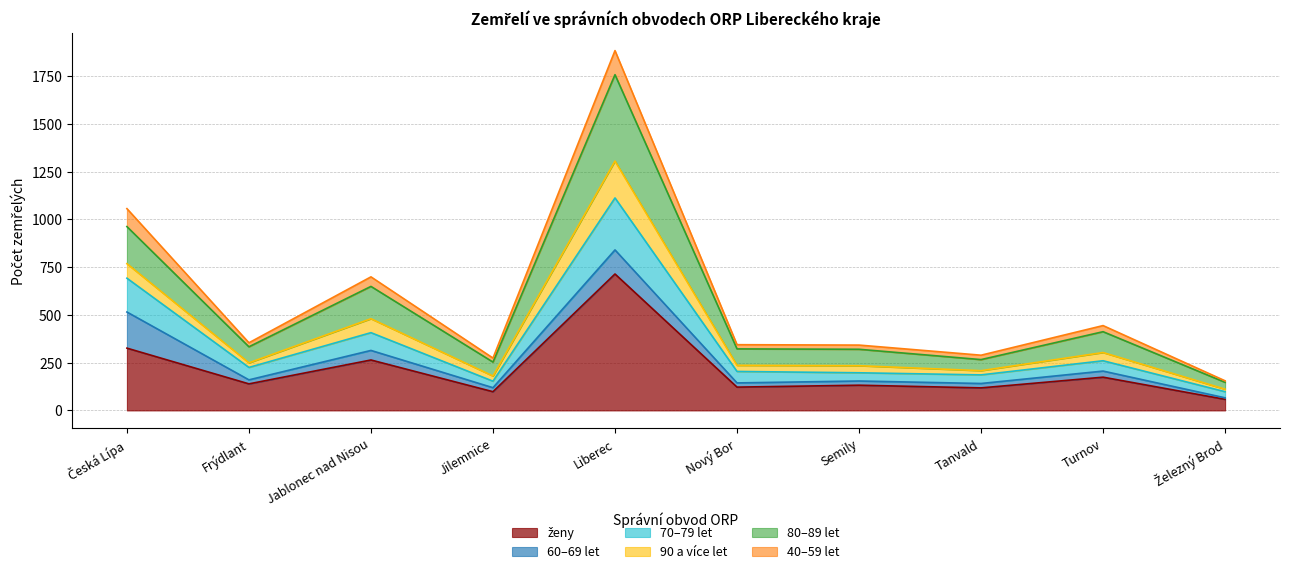

At which category is the sum across all series the highest?

Liberec